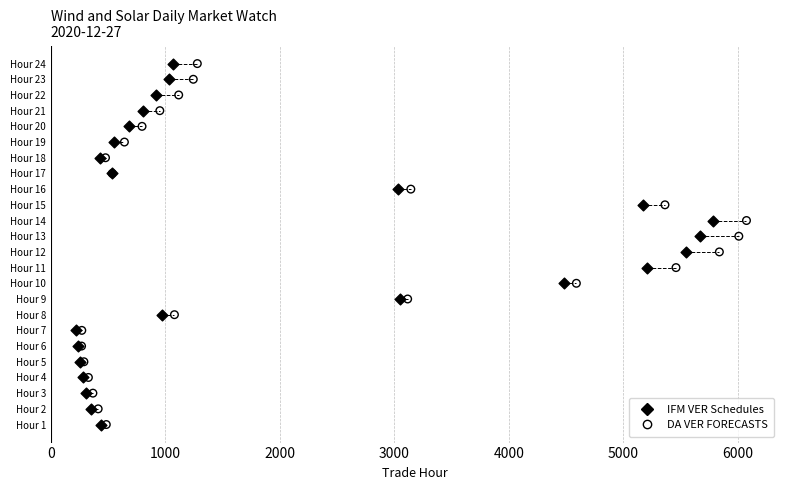

What are all the series names shown in the legend?

IFM VER Schedules, DA VER FORECASTS